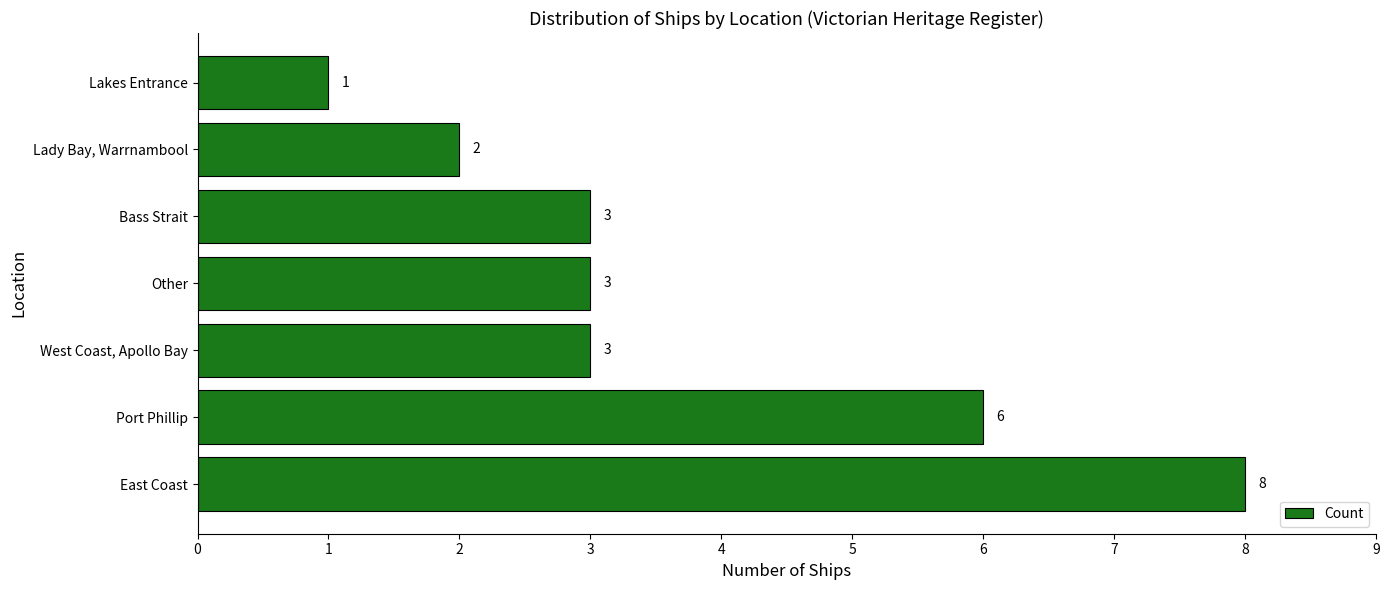

Which category has the lowest value across all series?

Lakes Entrance